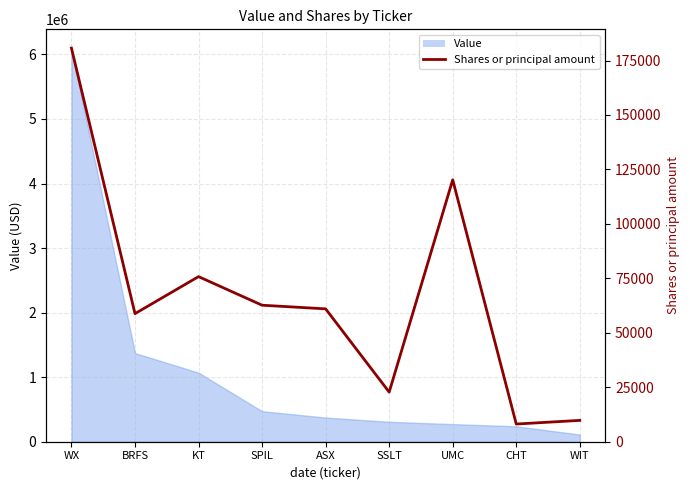

Reading right to left, extract all data points from this chart.

9800	8123	120249	22775	60996	62669	75800	58800	180700